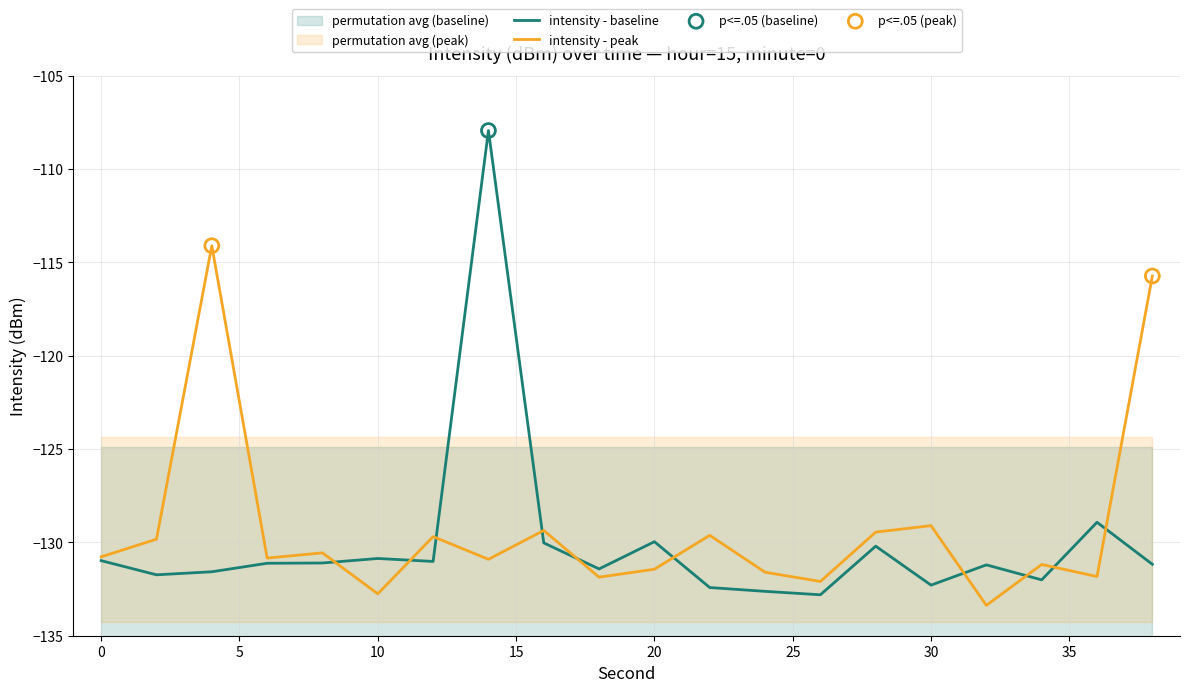

Which series reaches the maximum Y coordinate?

intensity - baseline